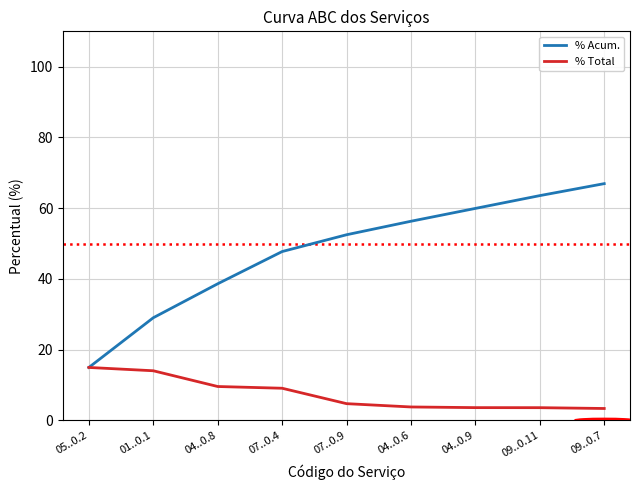

List the series in order of their overall mean, highest first.

% Acum., % Total